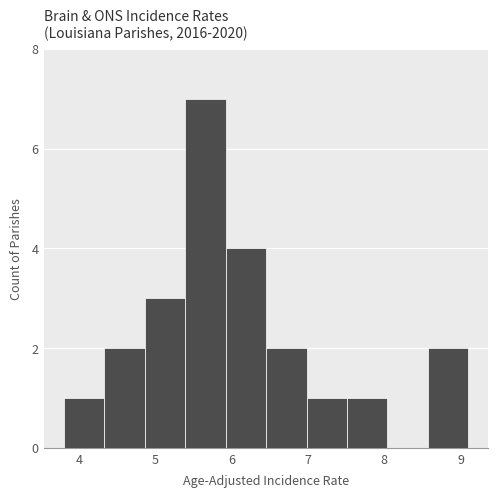

Over which range of the x-axis is the bar tallest?

5.39 to 5.92